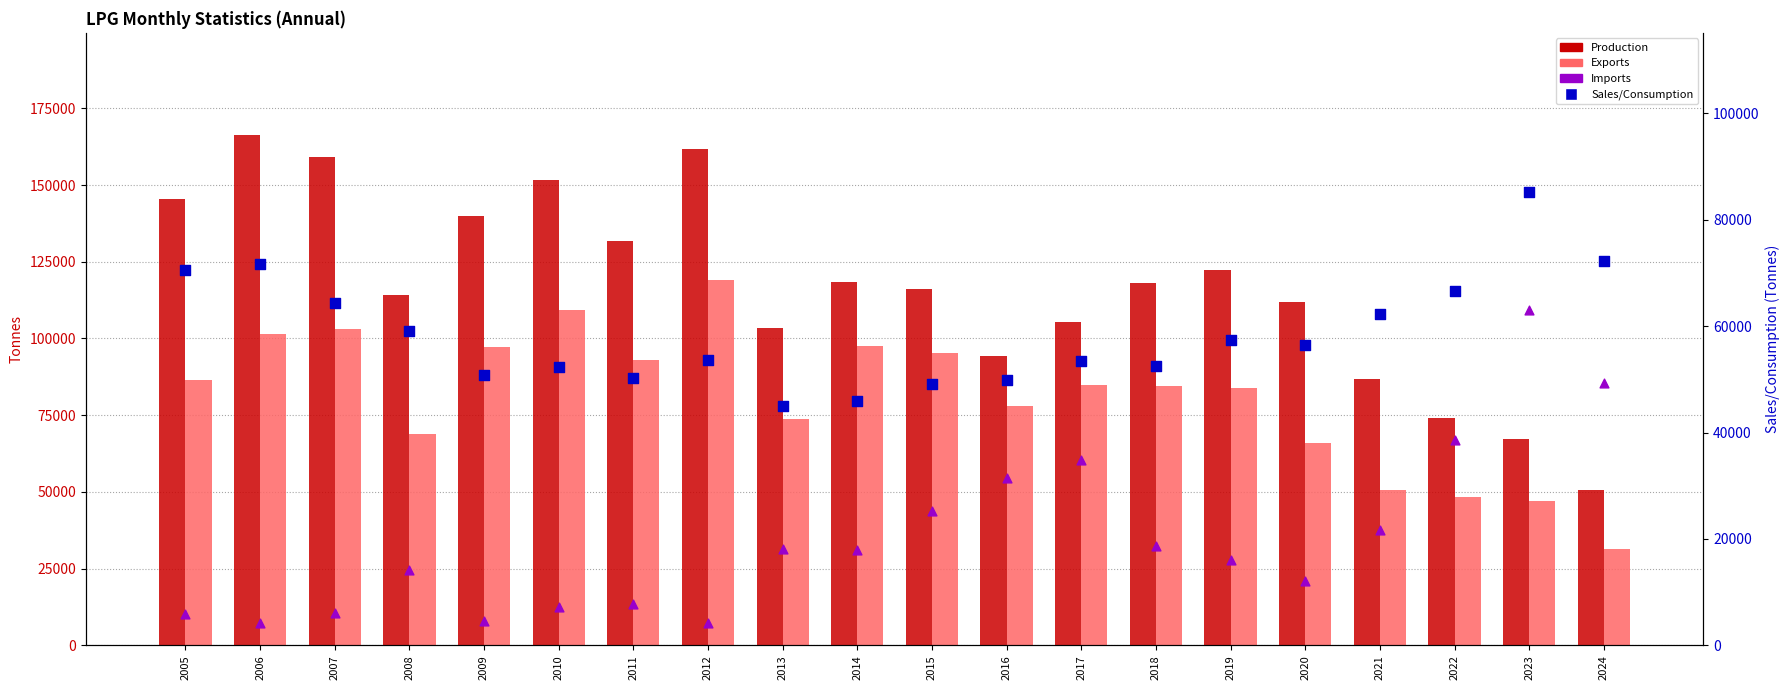

Which series reaches the minimum Y coordinate?

Imports